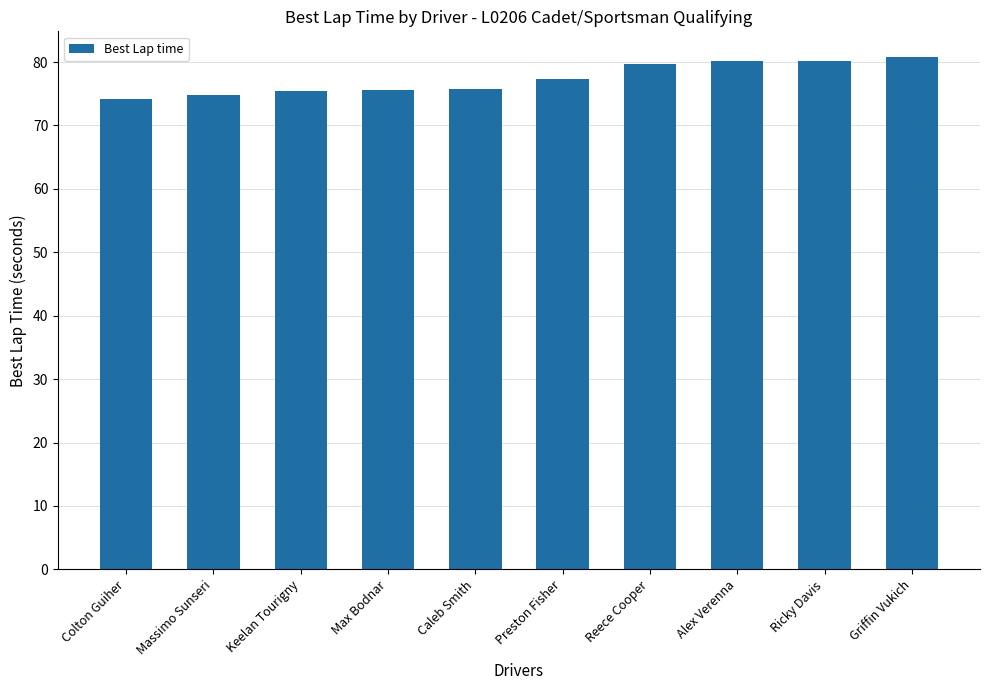

The chart shows a value of 77.3 at Preston Fisher. True or false?

True